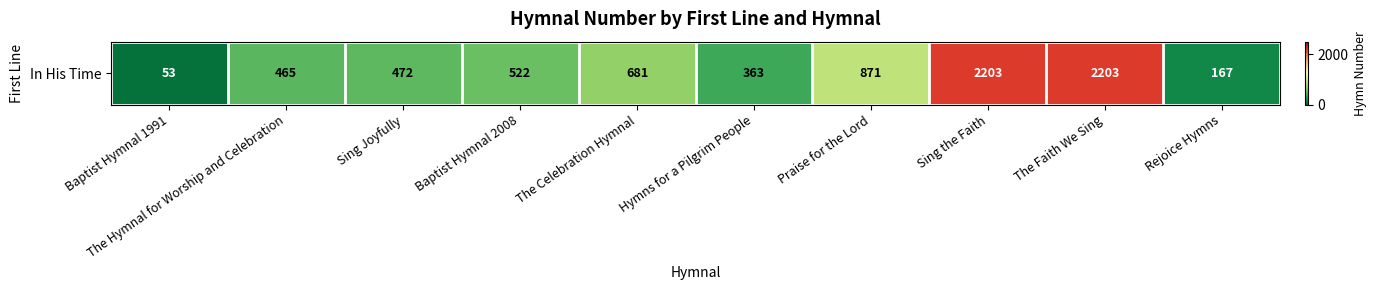

What is the difference between the maximum and minimum values?

2150